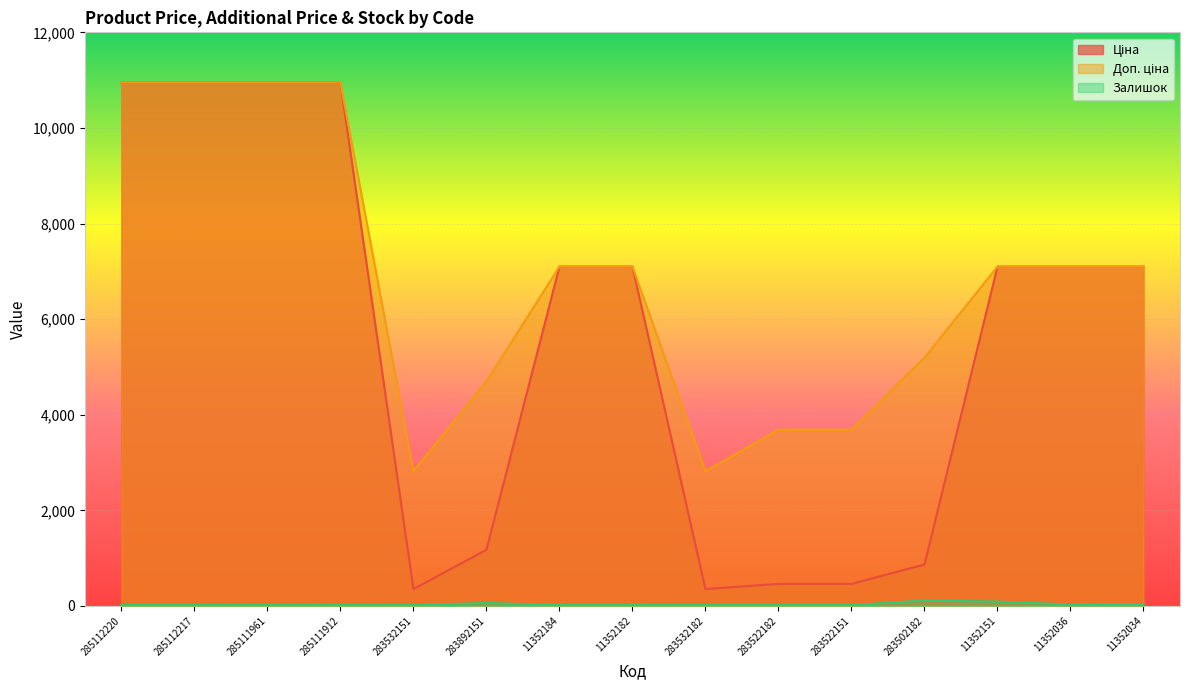

The Ціна series shows 10952.0 at 285112217. True or false?

True